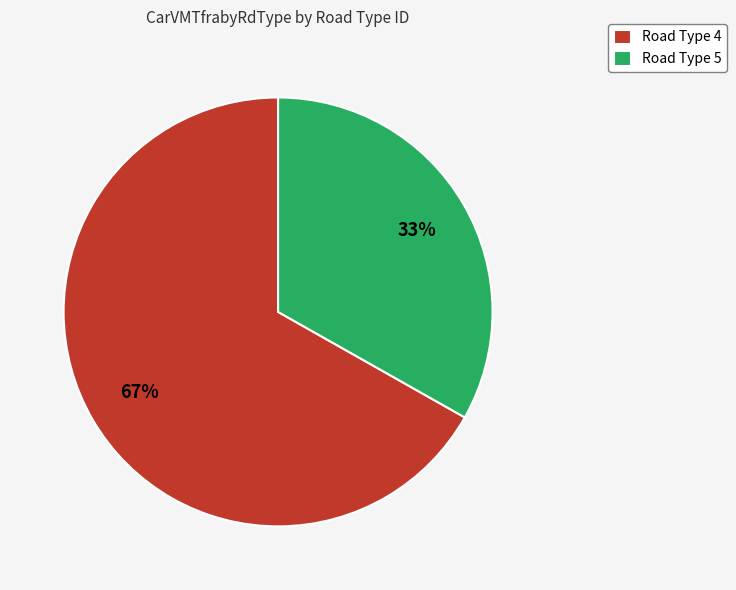

To the nearest percent, what percentage of the pie is Road Type 5?

33%